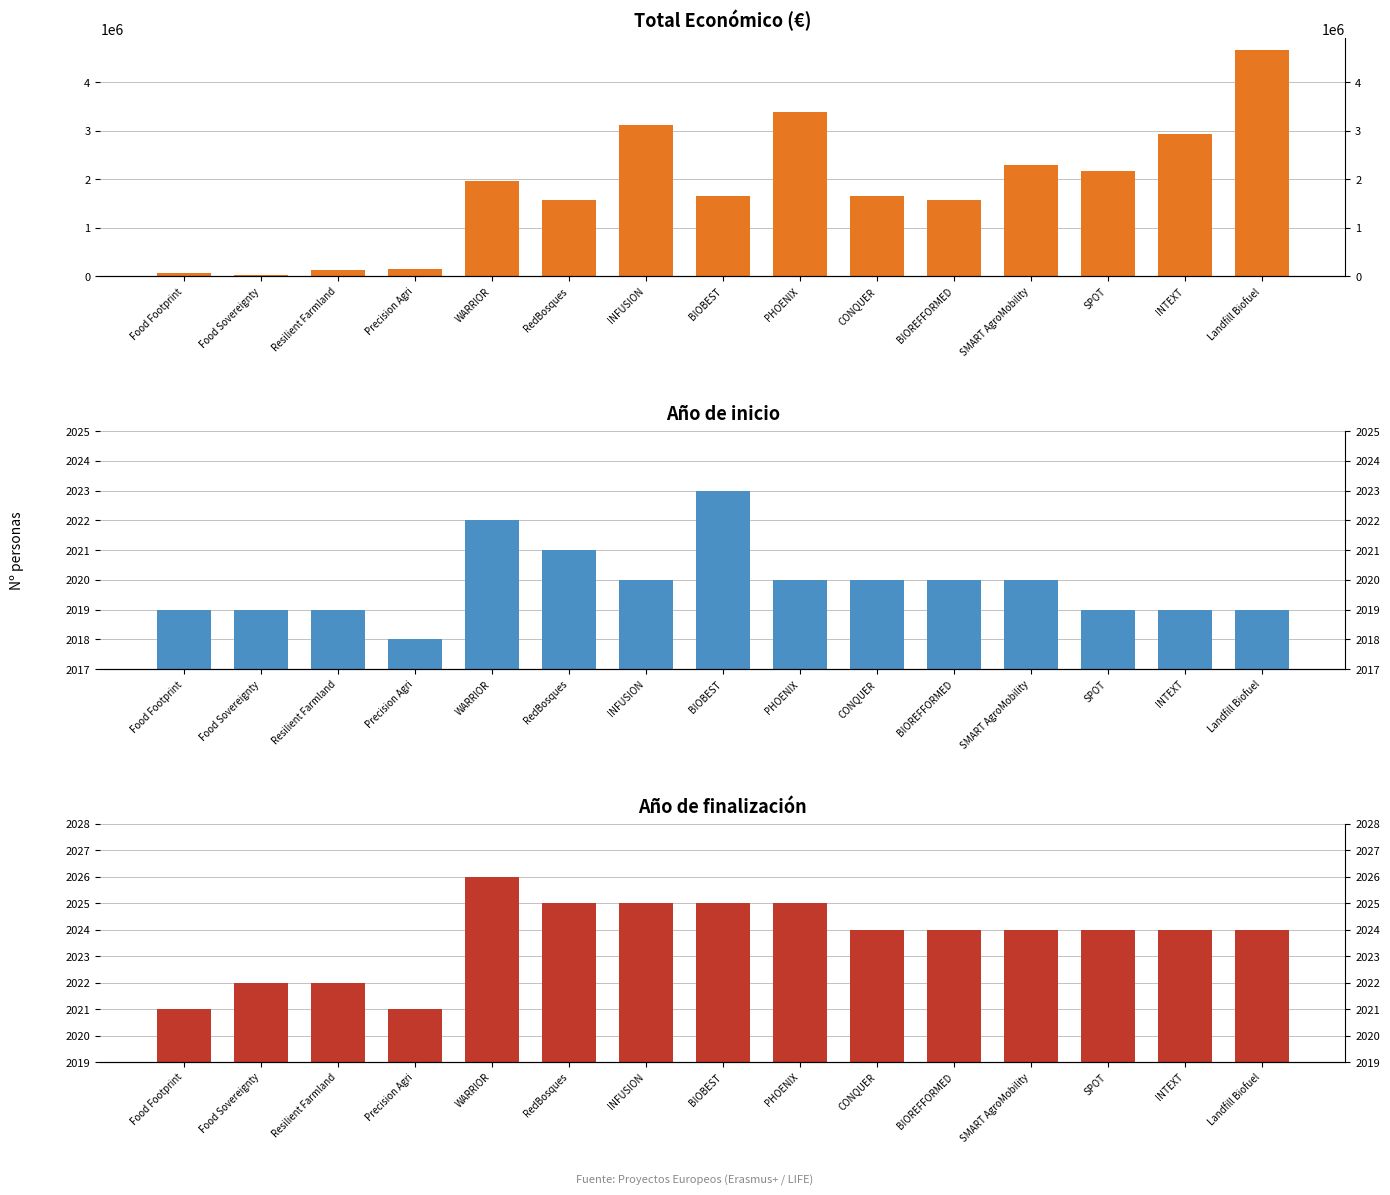

What is the difference between the maximum and minimum values in the Total económico series?

4647707